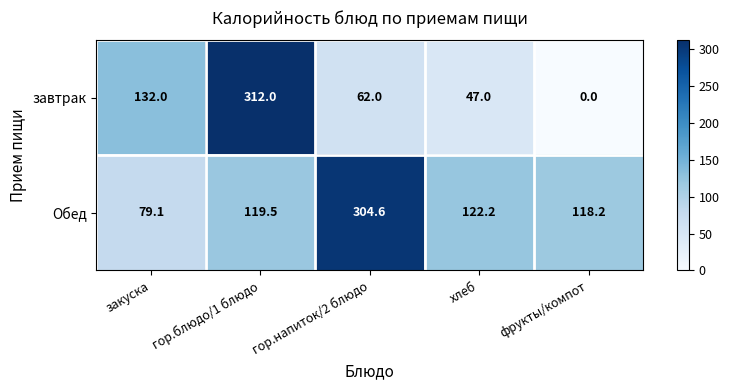

At which label is Обед closest to 191?

хлеб